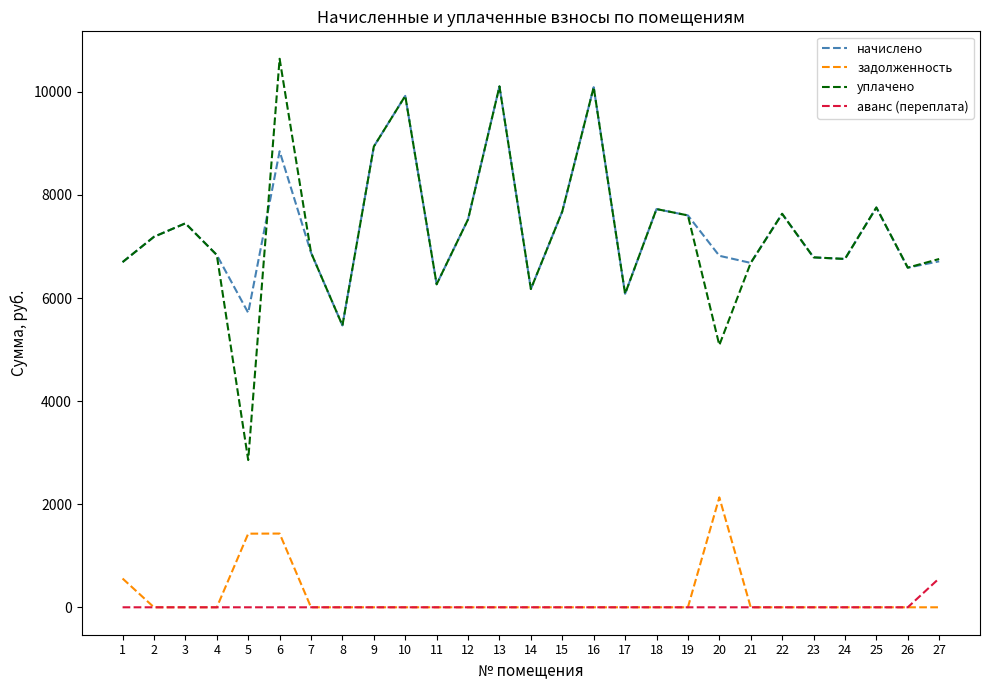

What is the maximum value for уплачено?

10642.4